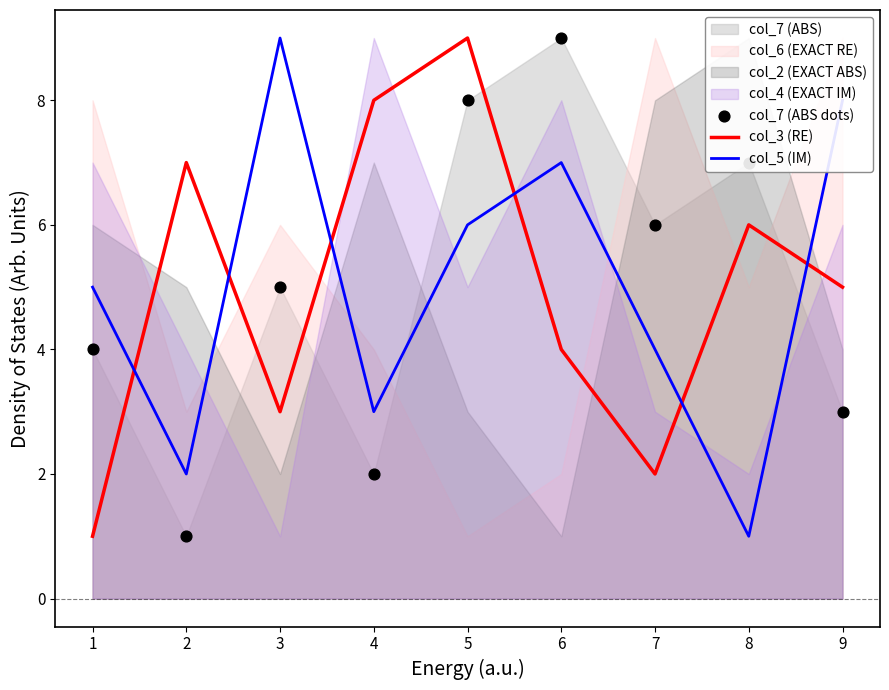

Which series contains the highest Y value?

col_3 (RE)